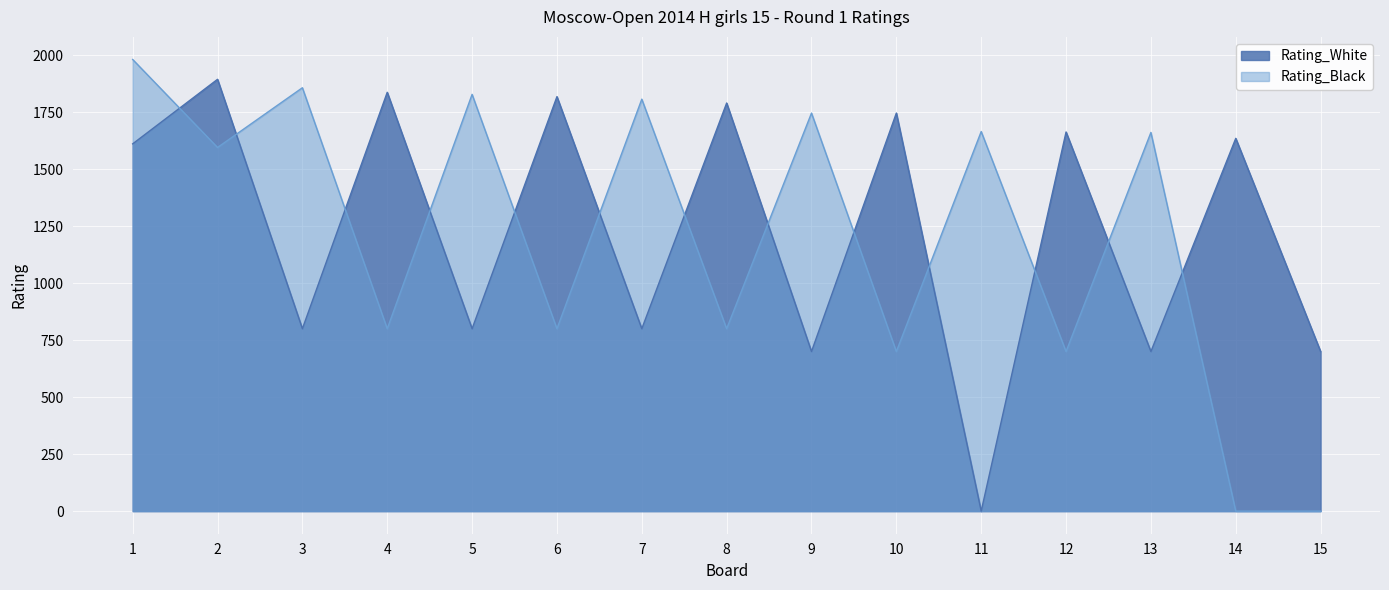

What is the total value across all series at 13?

2361